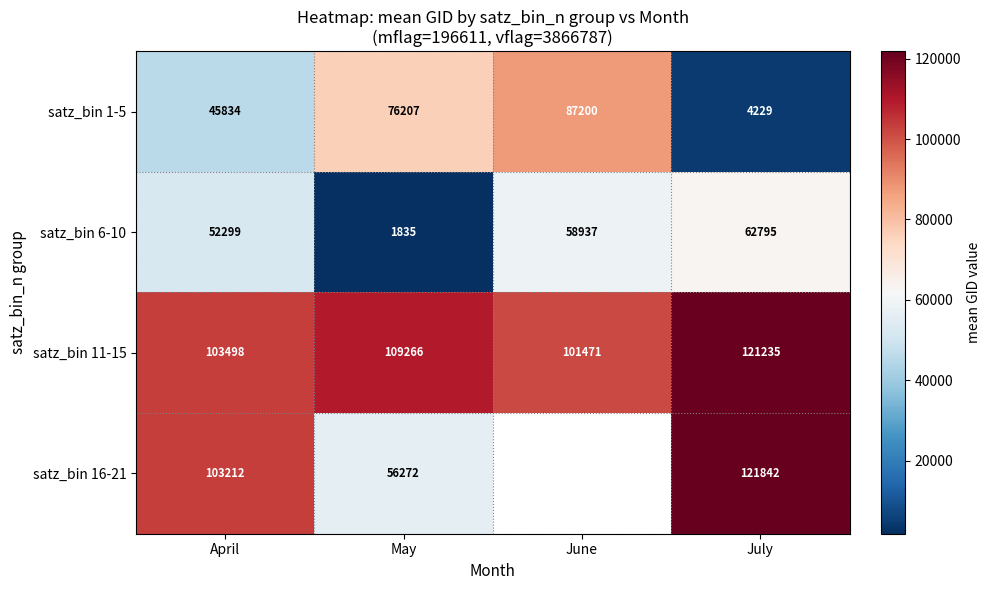

The satz_bin 6-10 series shows 58937.0 at June. True or false?

True